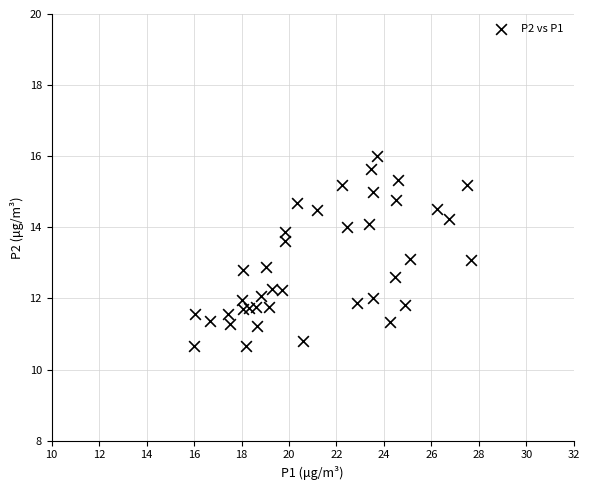

What is the range of X values (max minus min)?

11.7